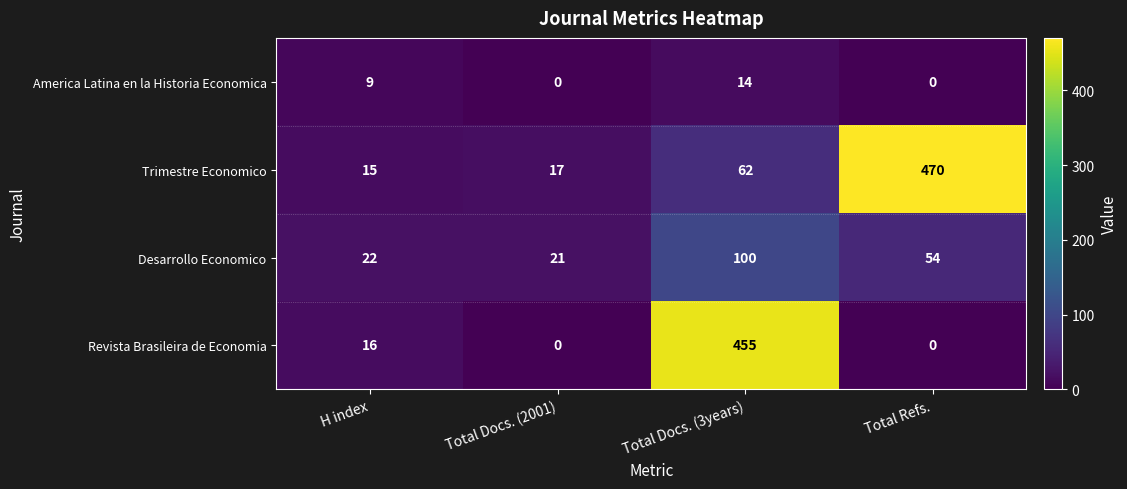

At how many categories does at least one series exceed 379?

2